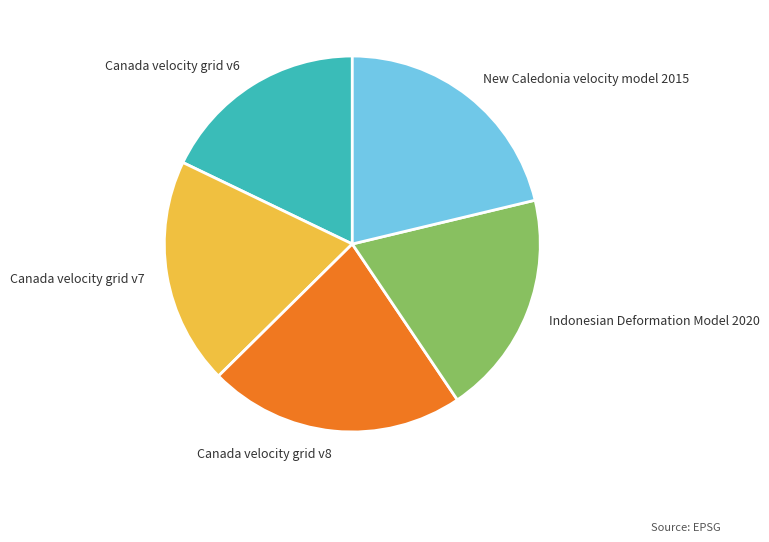

What is the smallest slice in the pie chart?

Canada velocity grid v6